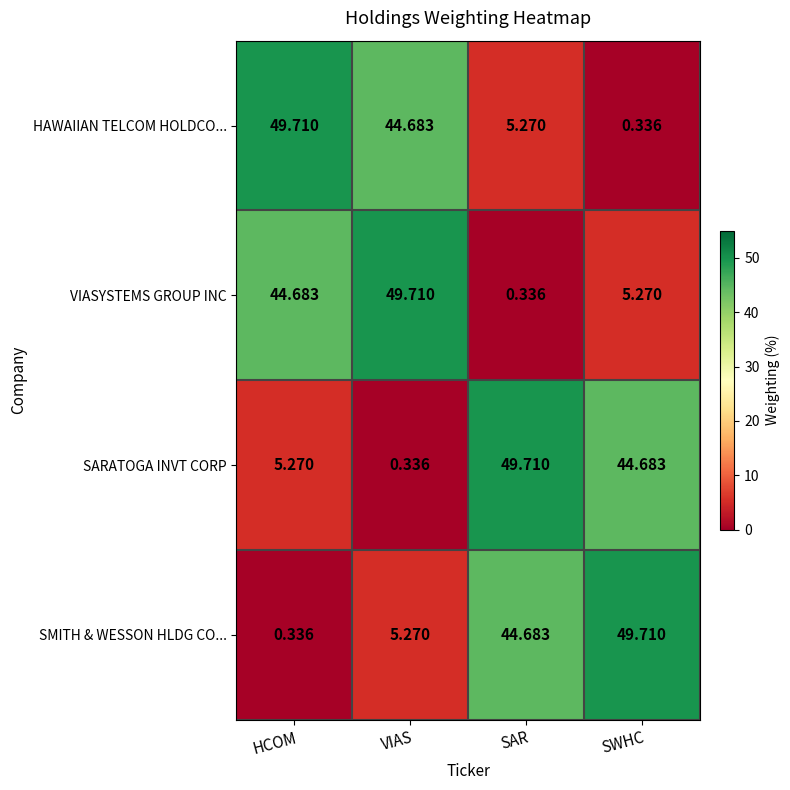

List the labels in order of SARATOGA INVT CORP value, smallest first.

VIAS, HCOM, SWHC, SAR